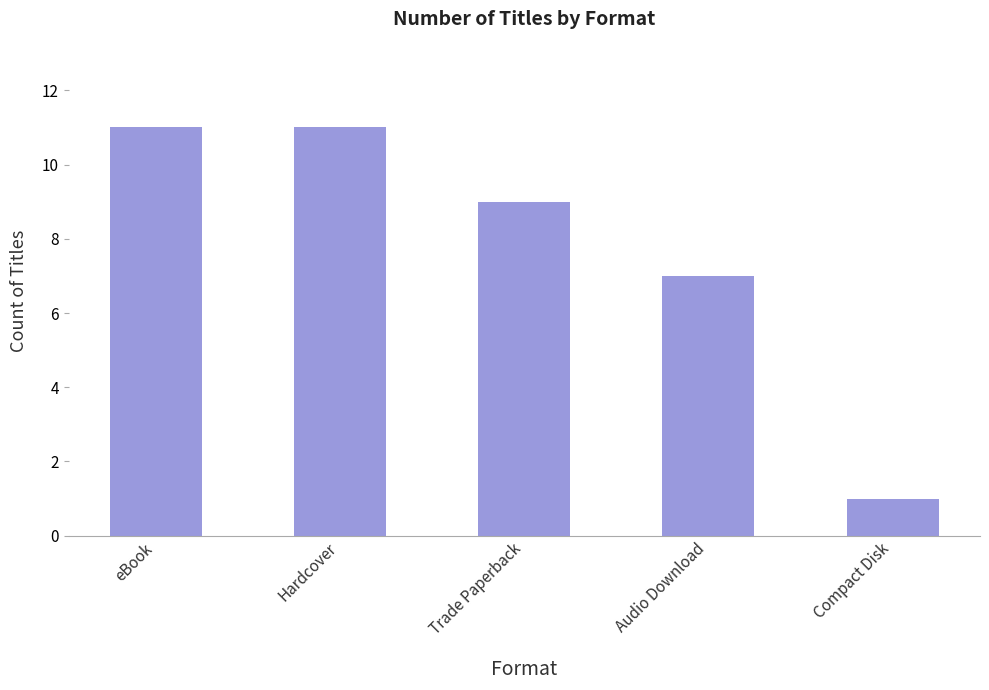

What is the change in value from eBook to Audio Download?

-4